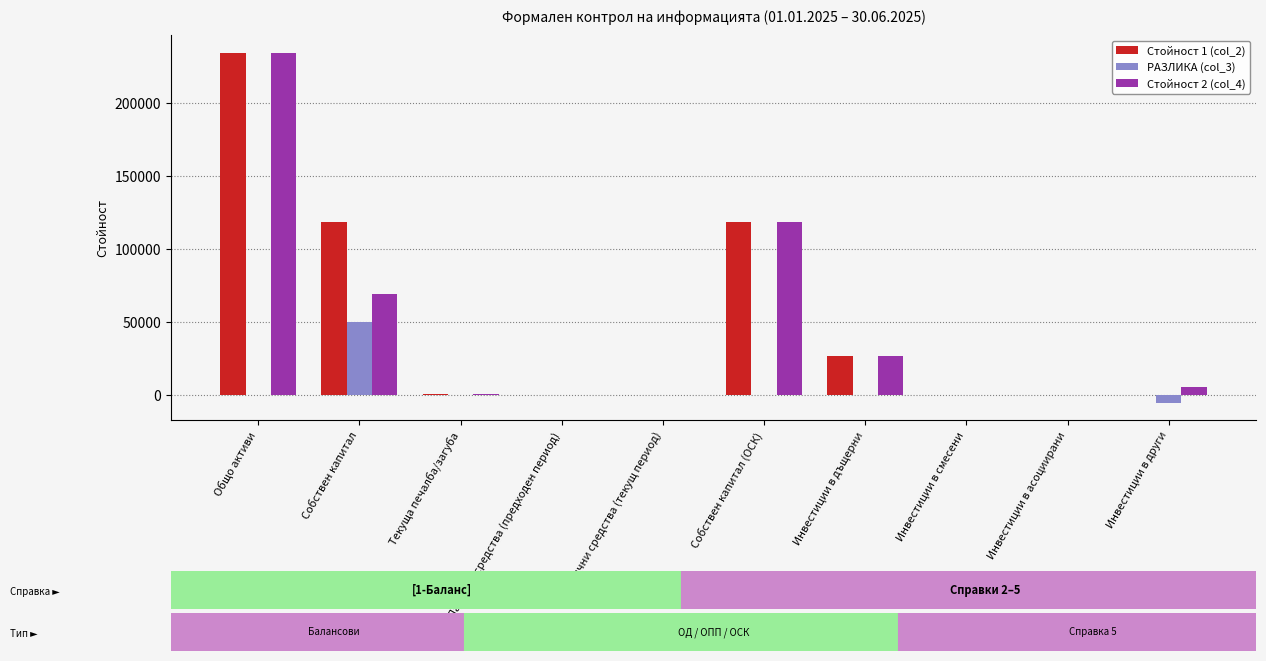

Which label corresponds to the largest value in the chart?

Общо активи